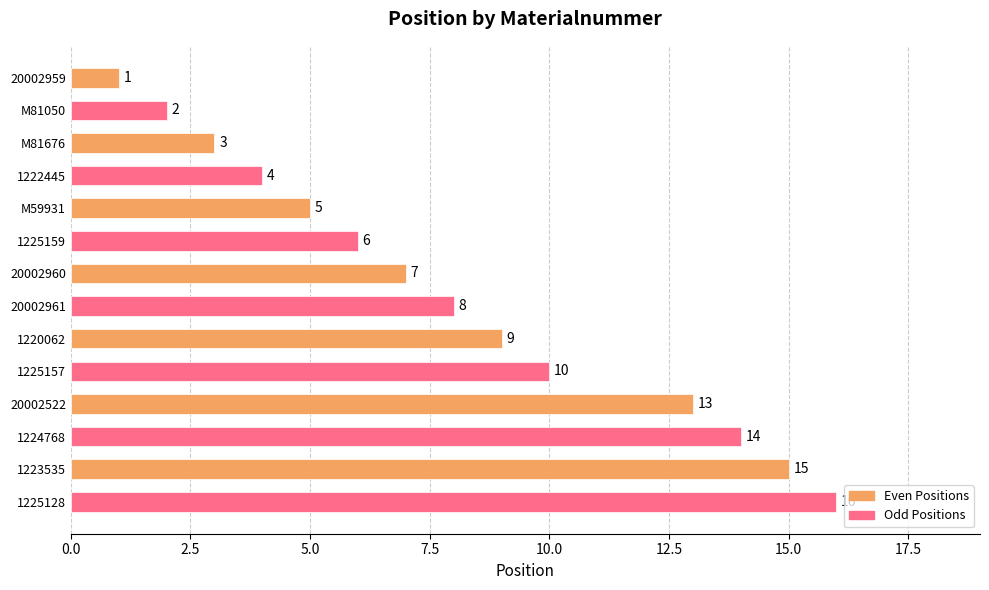

What is the minimum value shown in the chart?

1